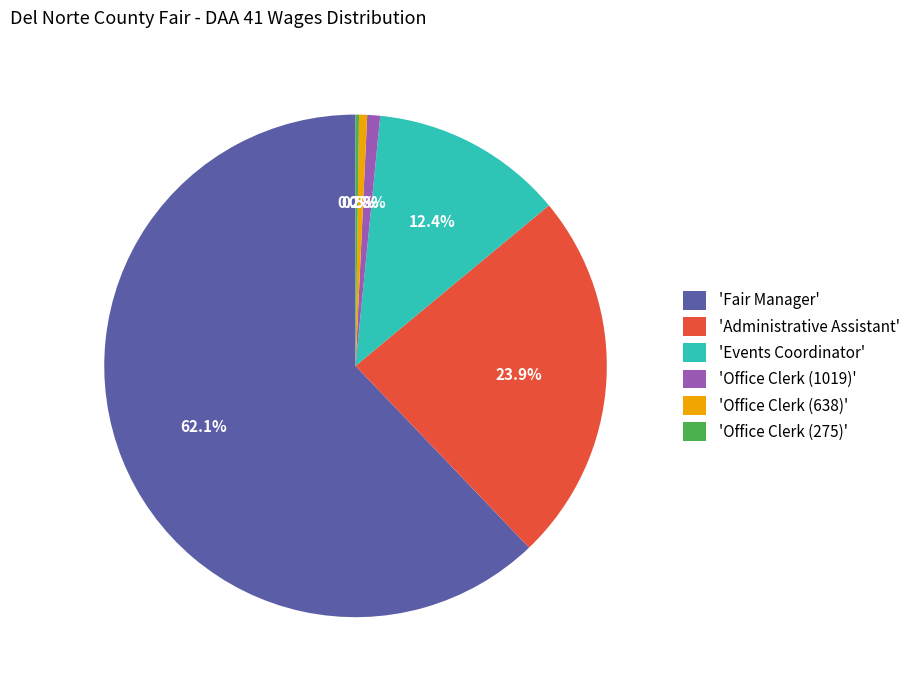

Is the sum of 'Office Clerk (638)' and 'Administrative Assistant' greater than half?

No